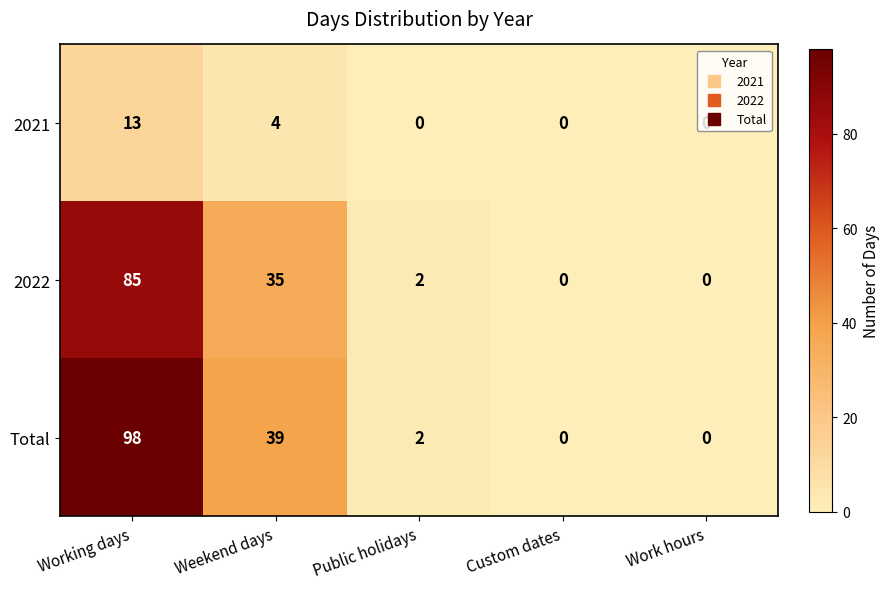

How many data points does each series have?

5